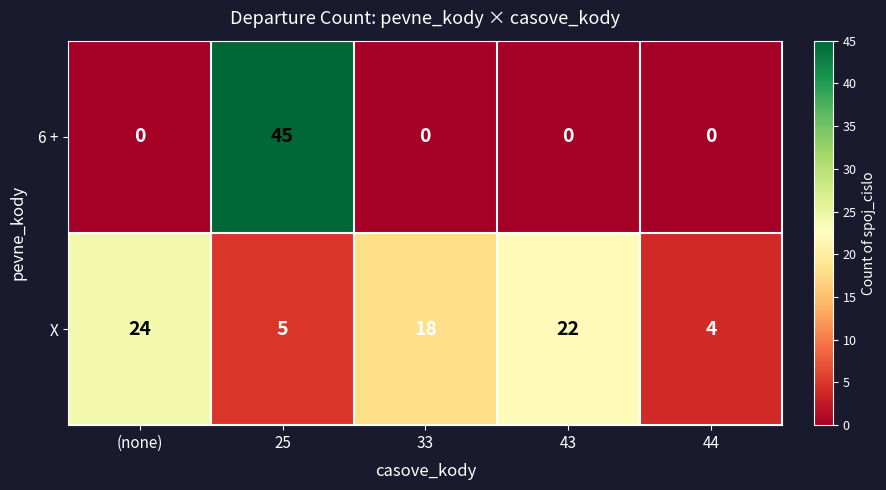

Read the X value at (none), to the nearest 5.

25